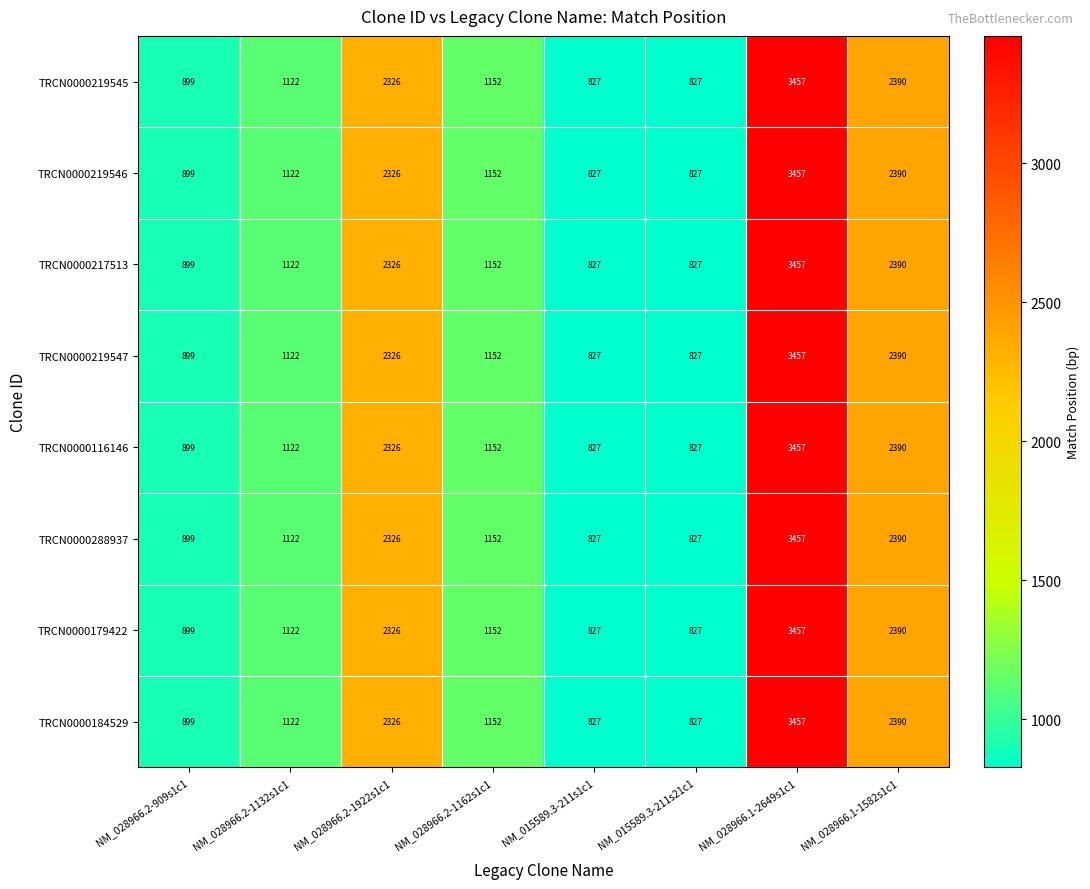

How many series are shown in this chart?

8